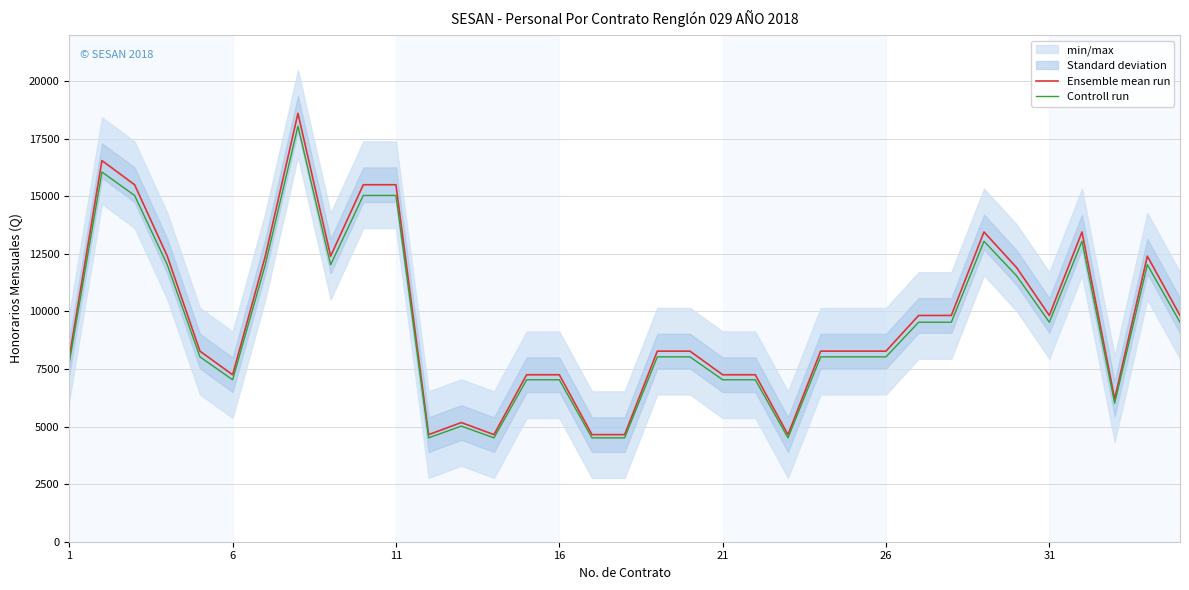

True or false: Controll run and Ensemble mean run intersect in this chart.

False